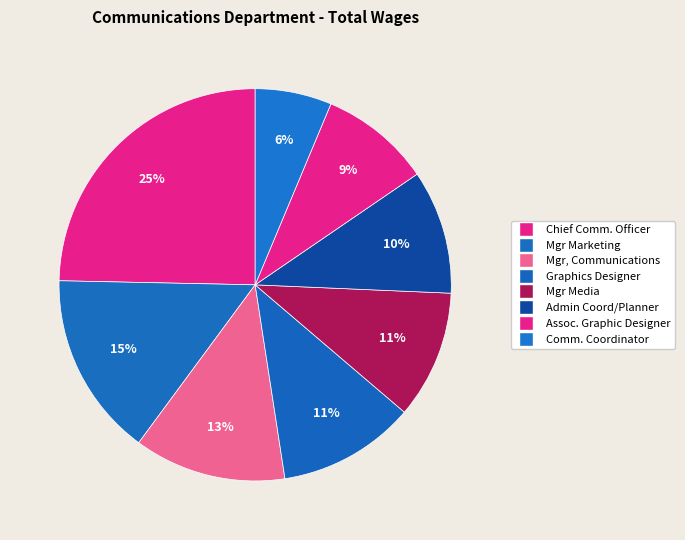

How many segments does this pie chart have?

8